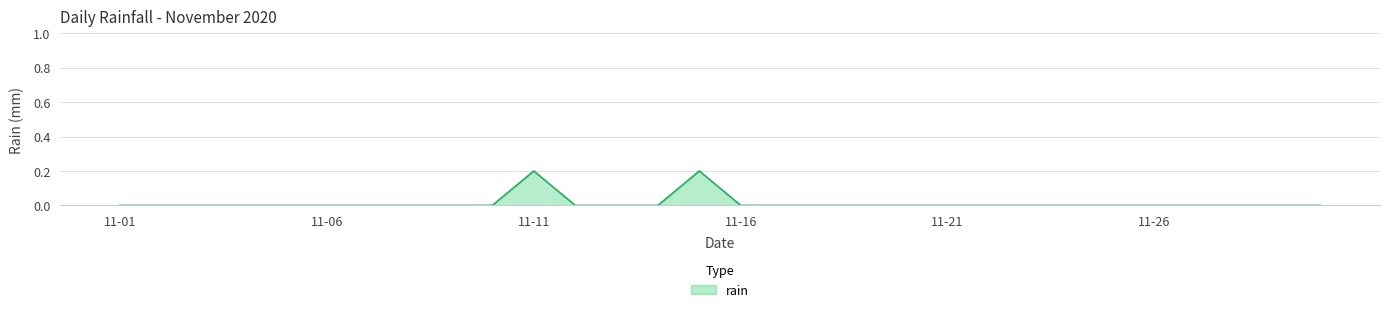

Does the chart display data point markers on the line(s)?

No